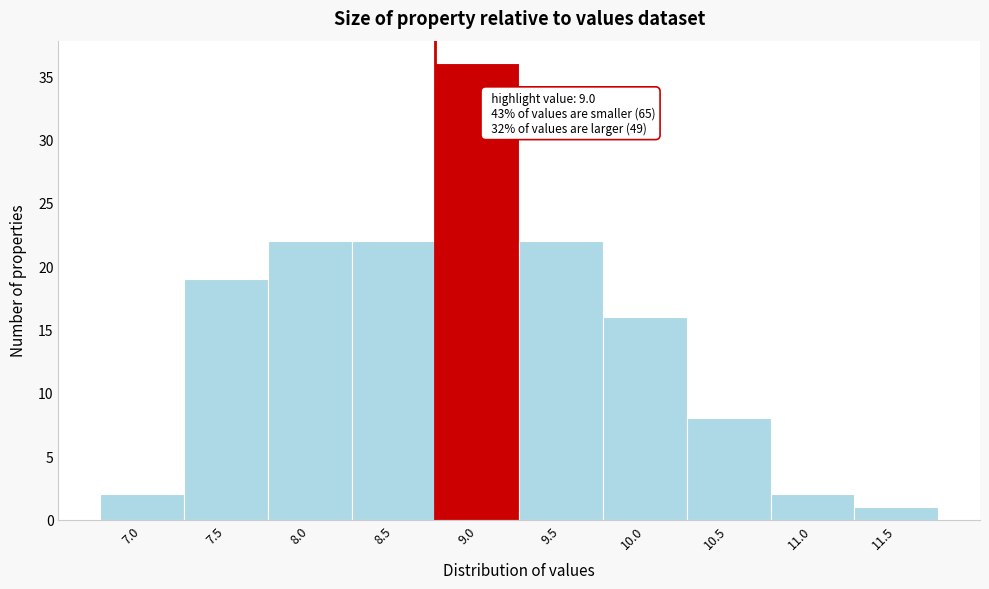

Reading left to right, transcribe all the data shown in this chart.

2	19	22	22	36	22	16	8	2	1